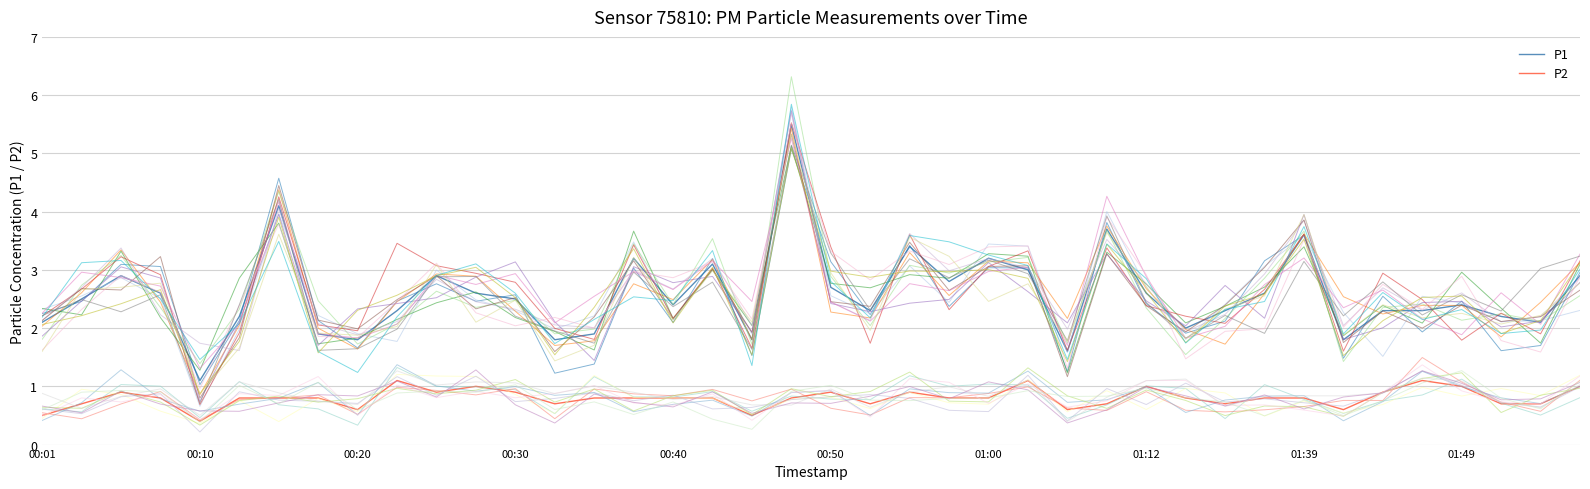

Is this an area chart (filled region under the line)?

No